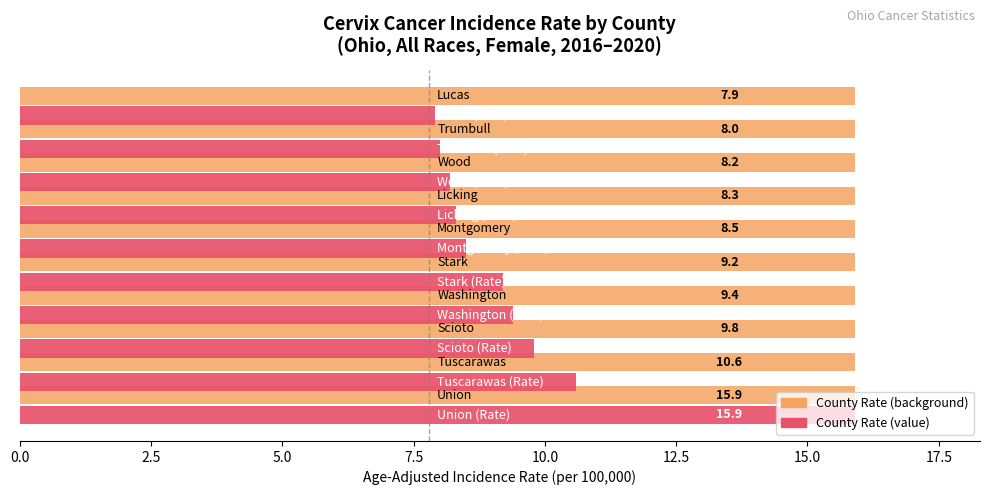

Are the bars horizontal?

Yes